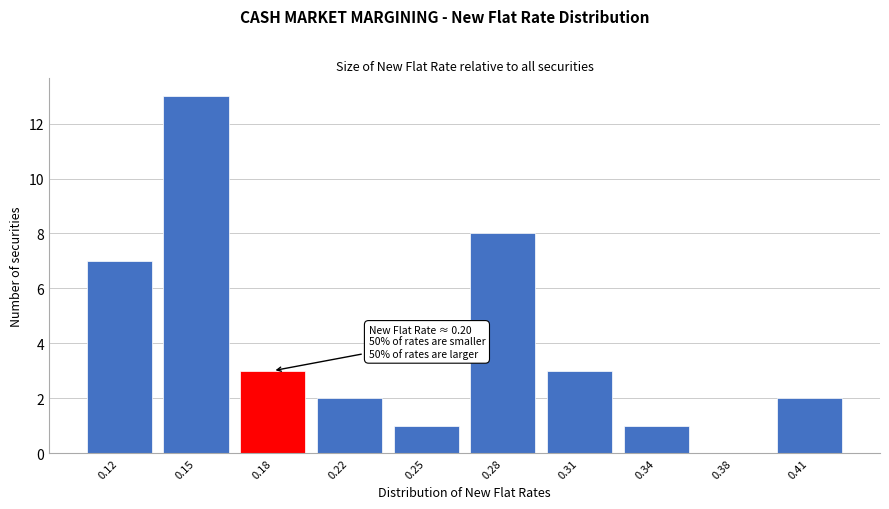

Reading right to left, what are all the values shown in this chart?

0.41=2	0.38=0	0.34=1	0.31=3	0.28=8	0.25=1	0.22=2	0.18=3	0.15=13	0.12=7